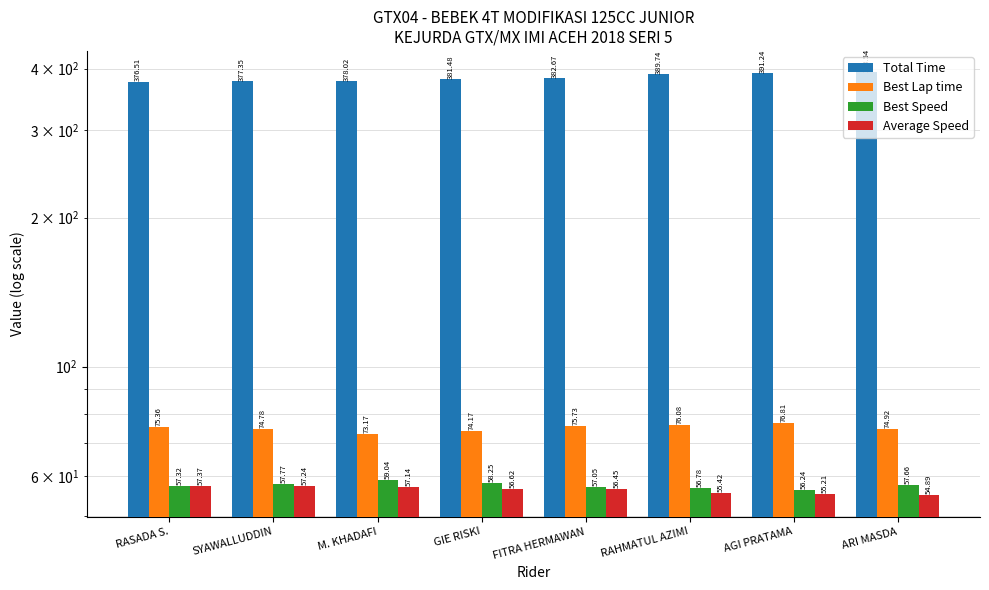

Which category has the lowest value across all series?

ARI MASDA